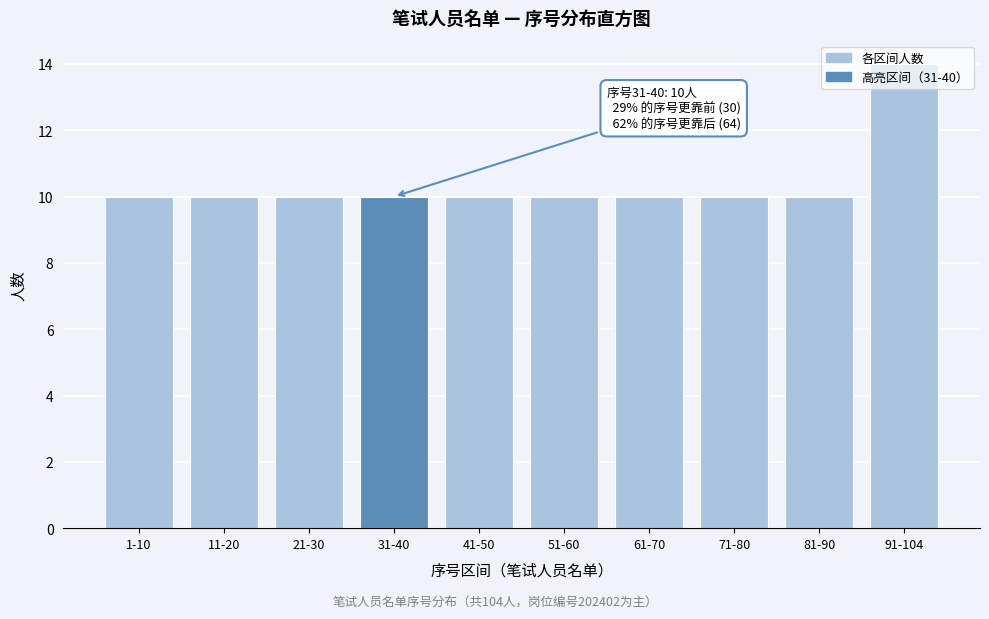

What is the value of the 8th bar from the left?

10